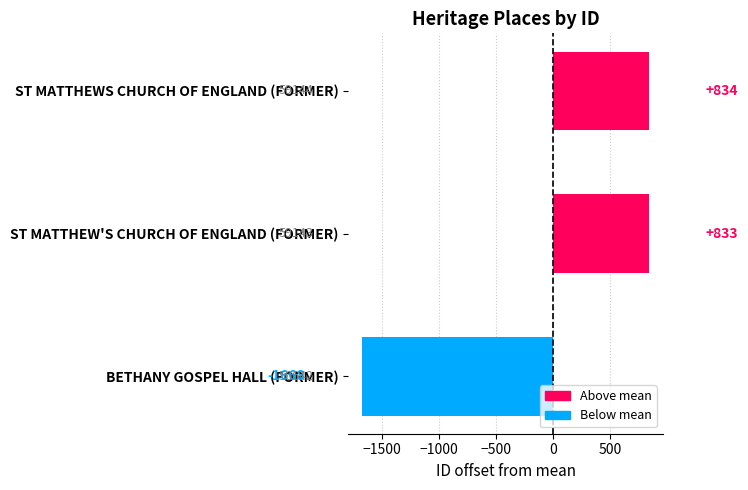

What is the minimum value shown in the chart?

-1667.7